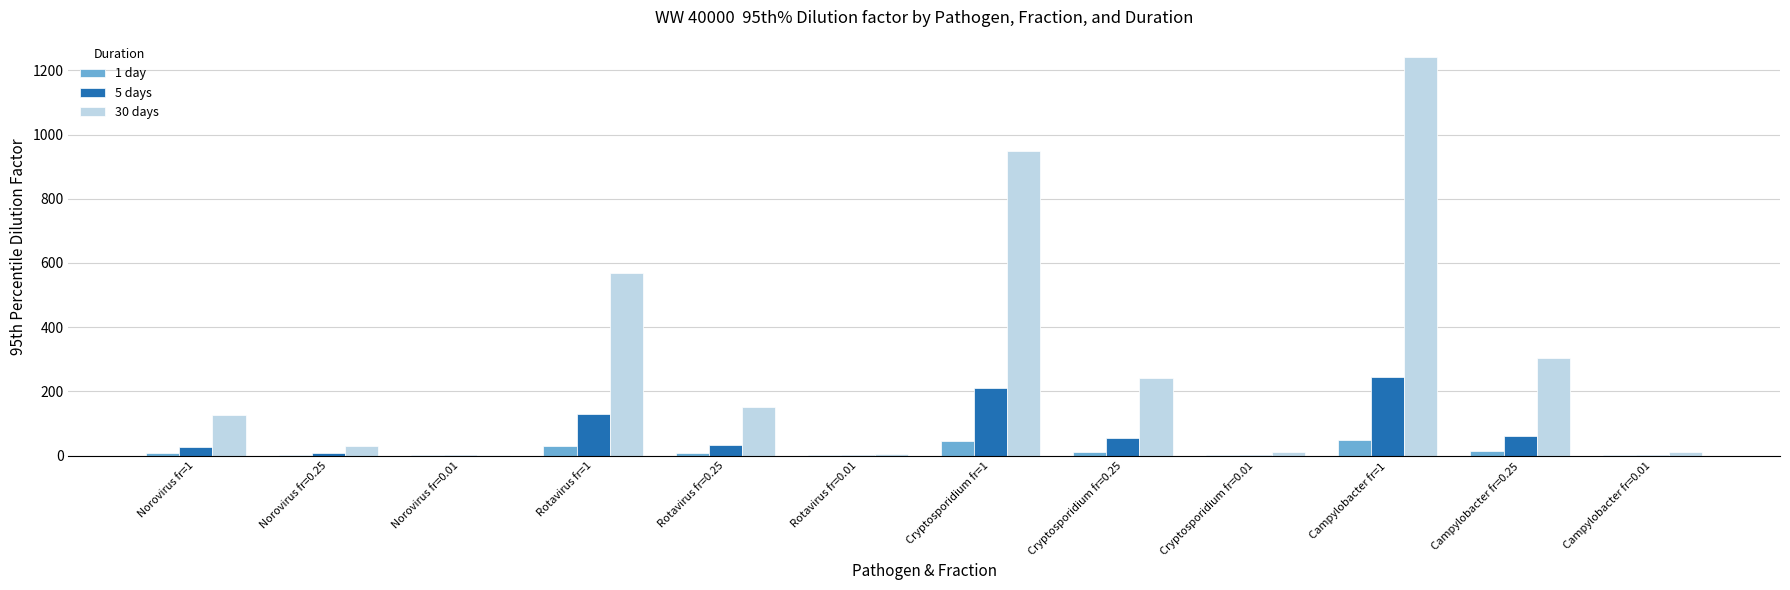

At which category is the sum across all series the highest?

Campylobacter fr=1